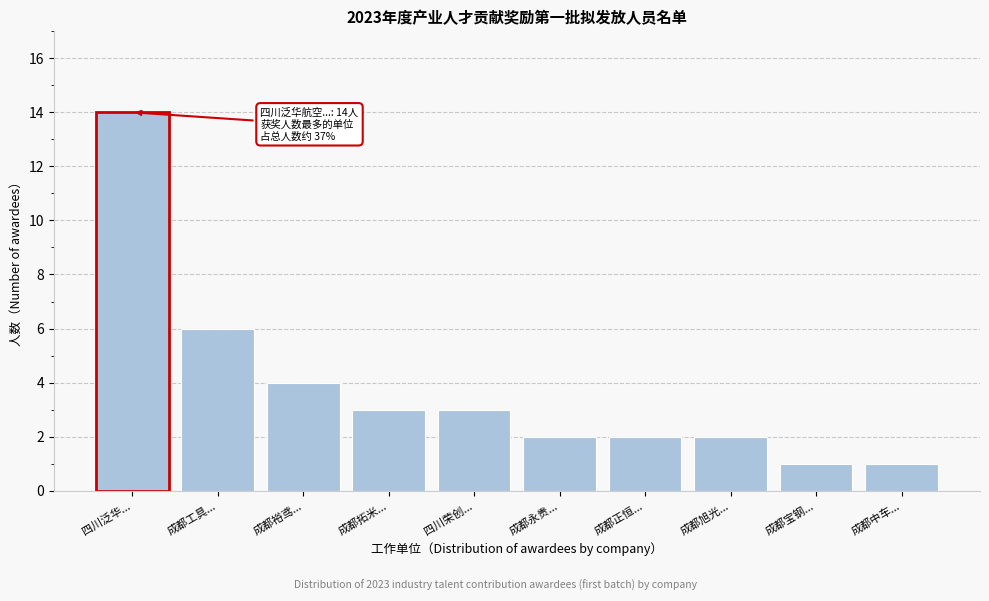

Reading left to right, transcribe all the data shown in this chart.

14	6	4	3	3	2	2	2	1	1